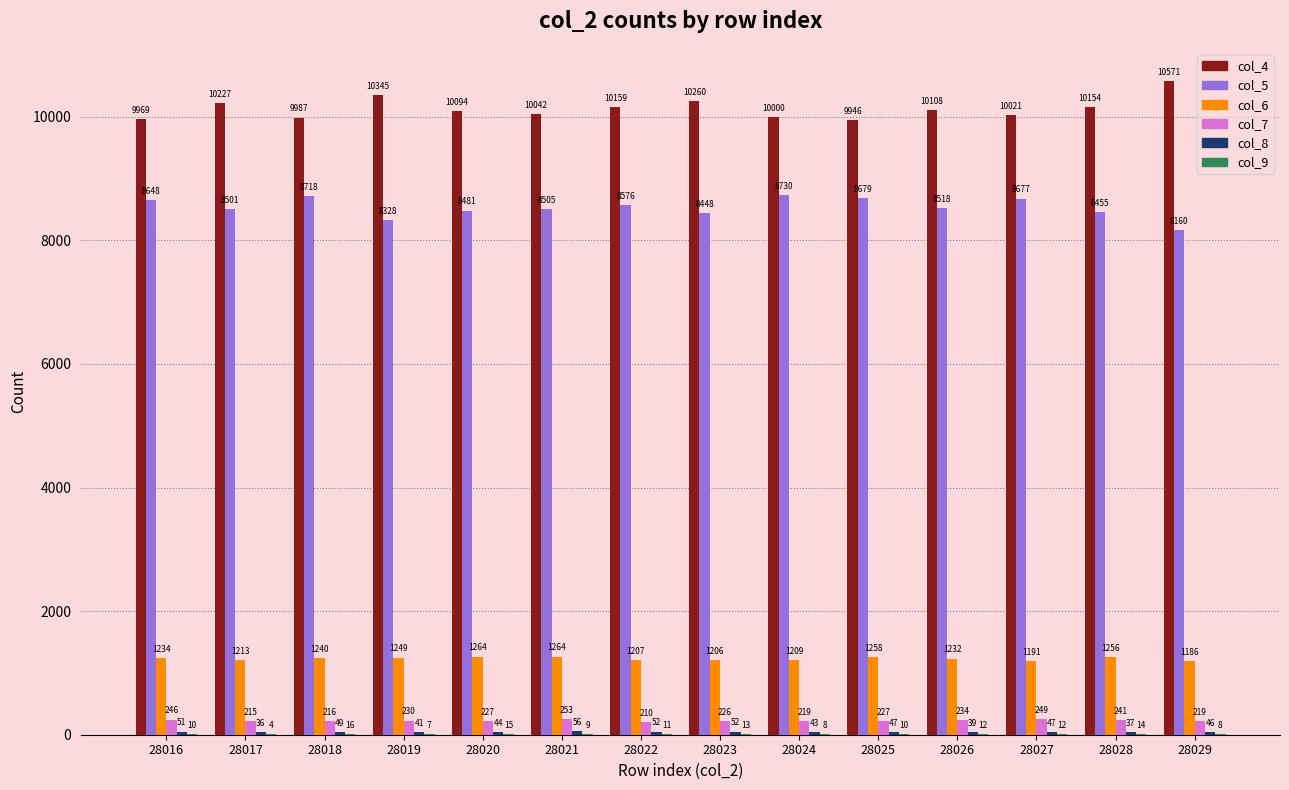

At which label is col_5 closest to 8445?

28023